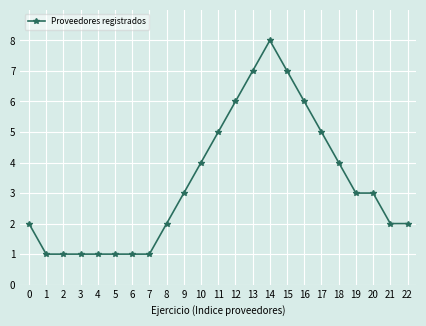

Is this an area chart (filled region under the line)?

No